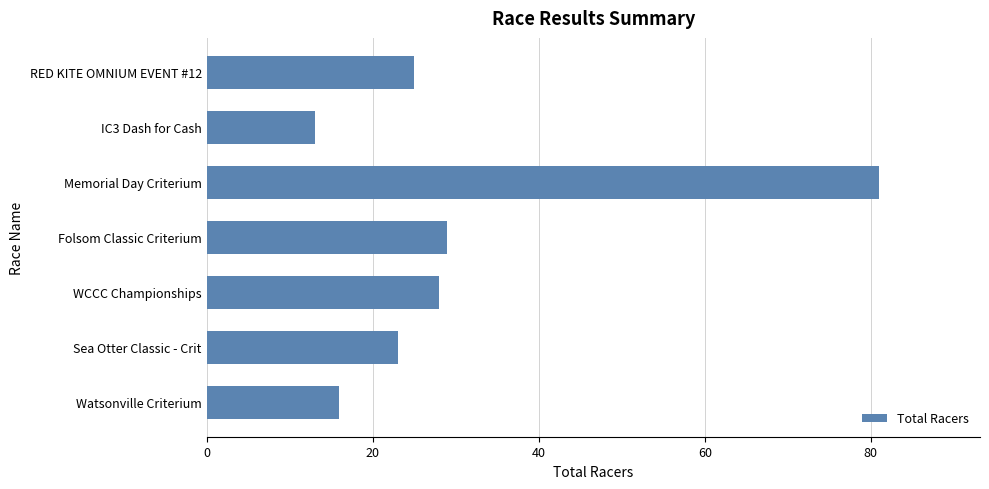

True or false: the data shows 28 at WCCC Championships.

True